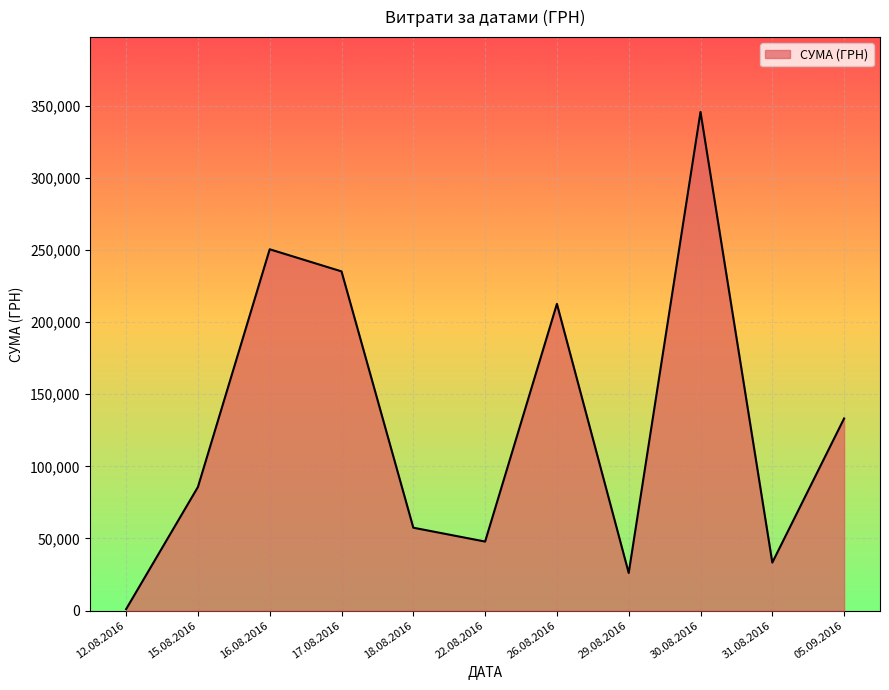

At which category does the chart reach its peak across all series?

30.08.2016